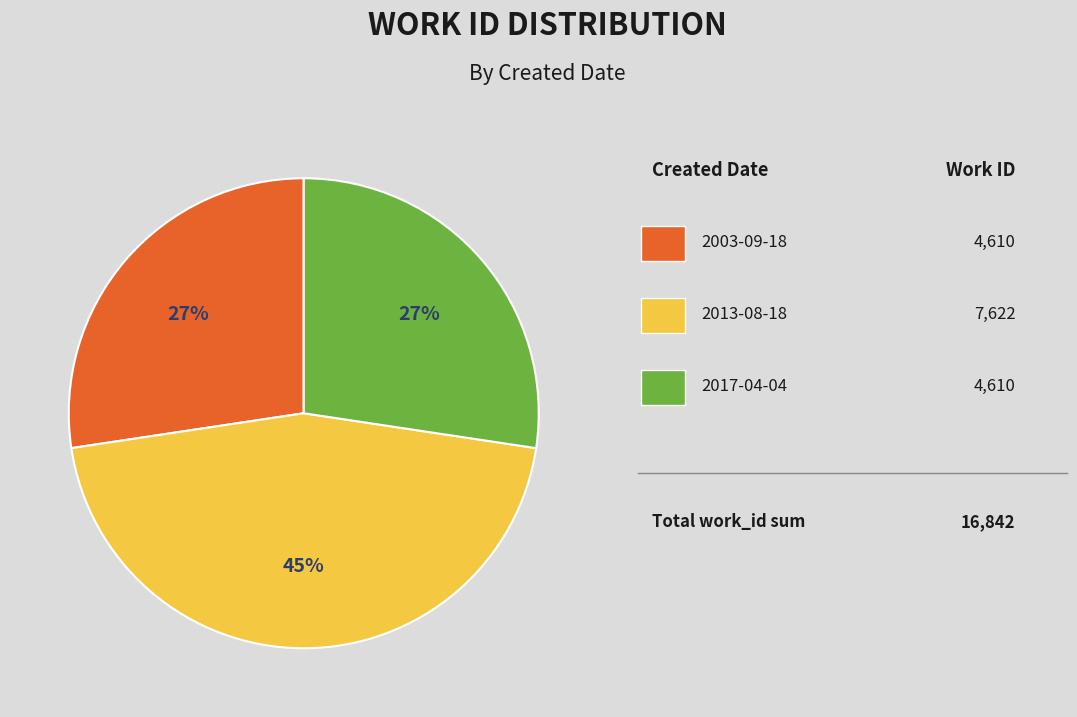

Does any single category account for the majority?

No